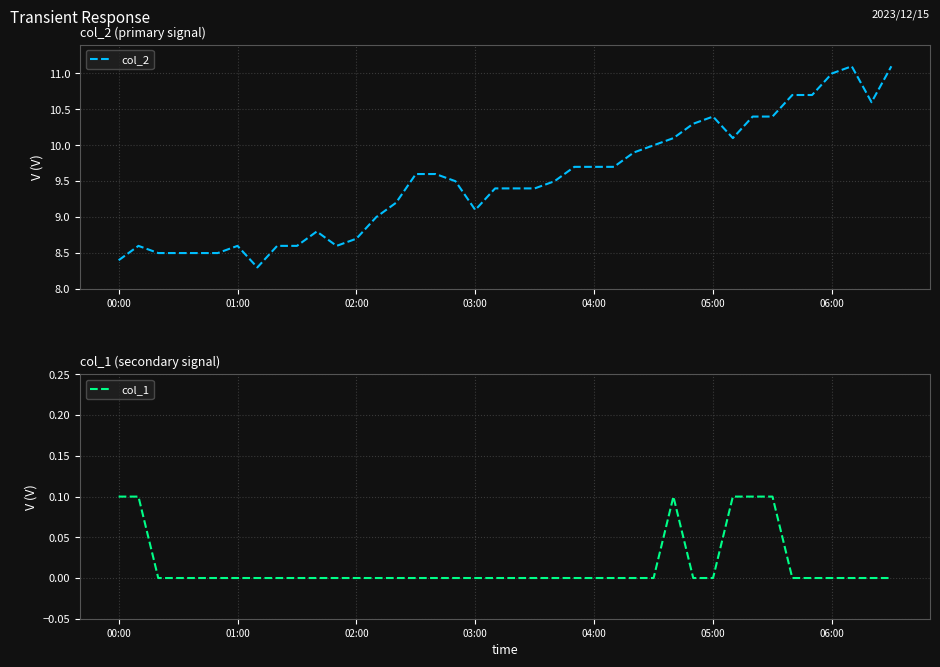

Which series has the largest range (max minus min)?

col_2